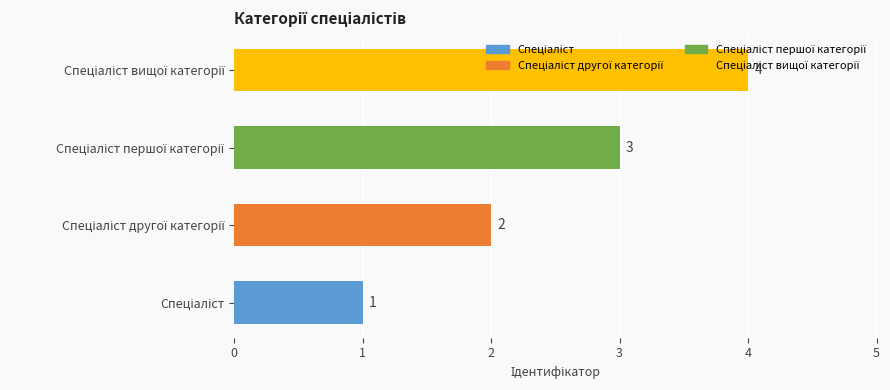

How many values are below 3?

2